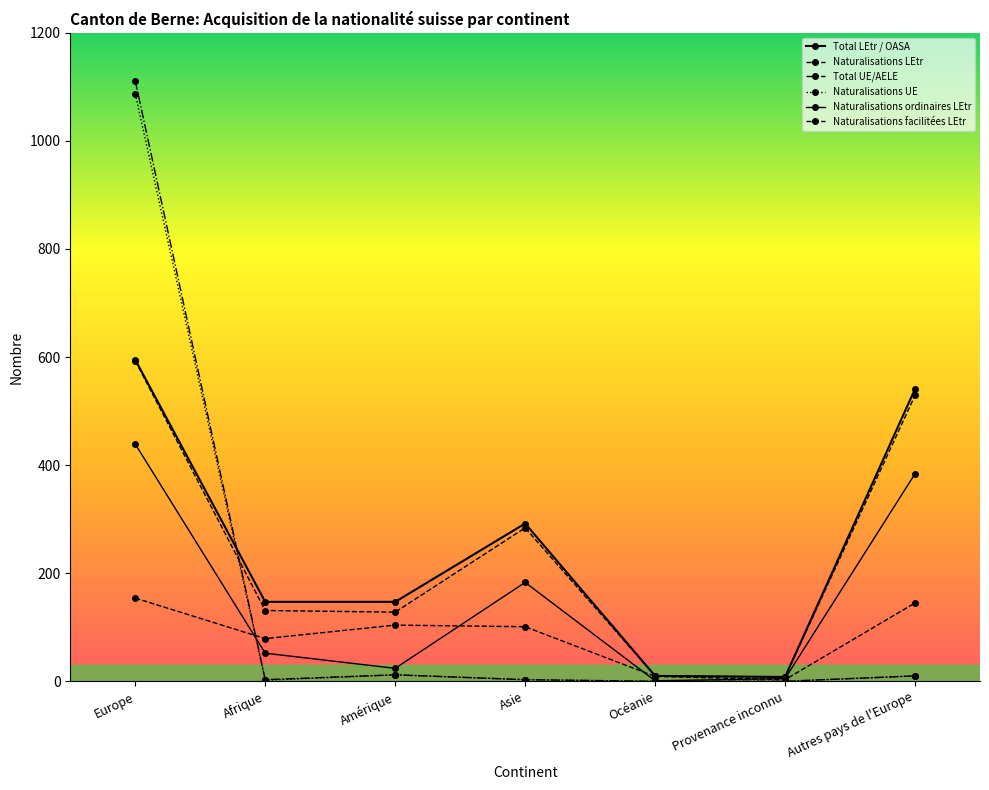

How many lines are shown in the chart?

6